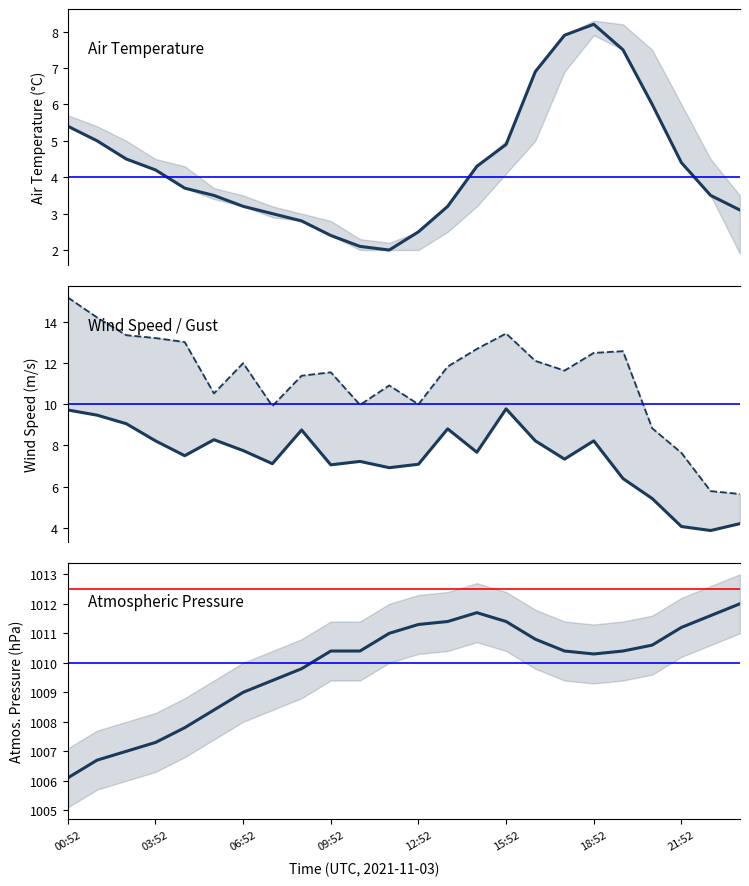

Between 15:52 and 20, which is larger?

20